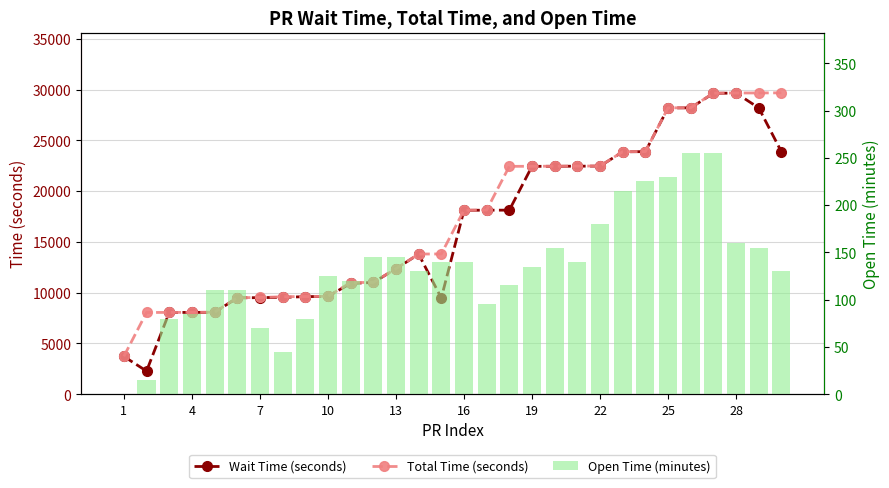

At which label does Wait Time (seconds) reach its peak?

28